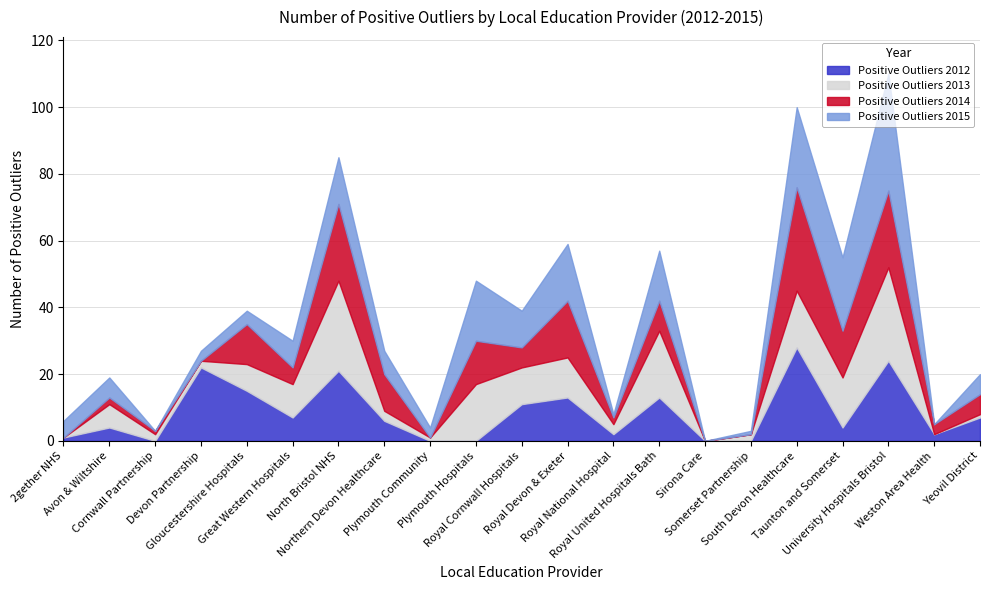

At which label is Positive Outliers 2015 closest to 17?

Royal Devon & Exeter